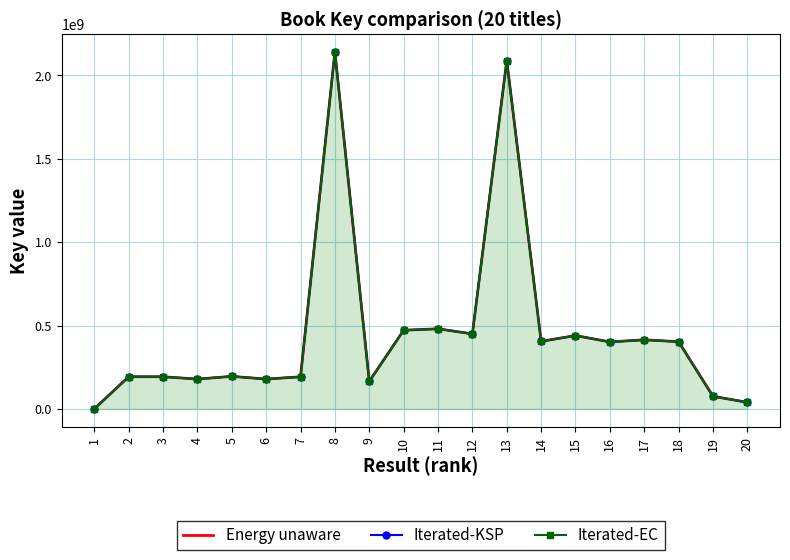

Rank the series at 3 from highest to lowest value.

Energy unaware, Iterated-KSP, Iterated-EC